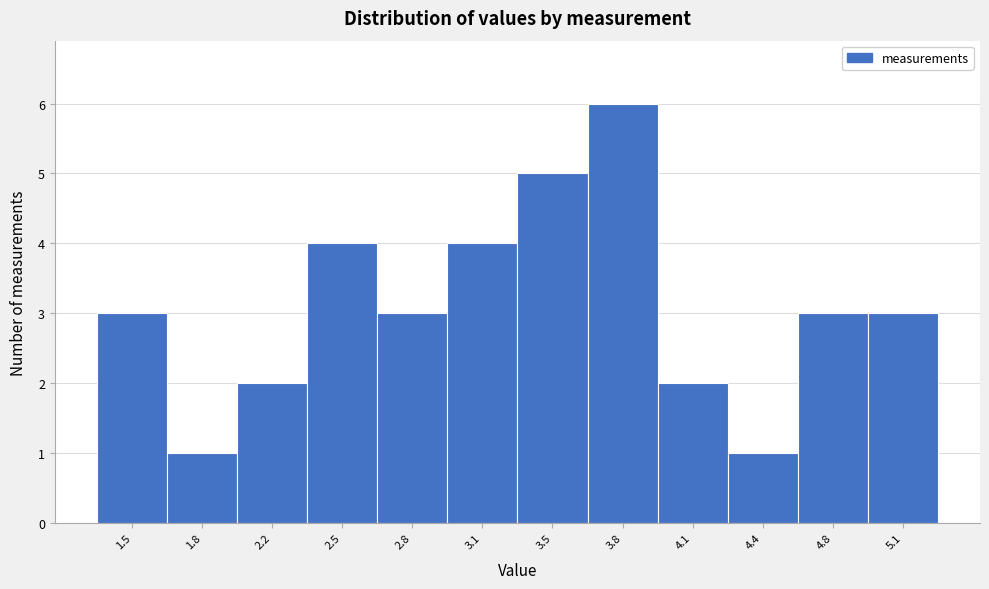

Reading right to left, what are all the values shown in this chart?

5.1=3	4.8=3	4.4=1	4.1=2	3.8=6	3.5=5	3.1=4	2.8=3	2.5=4	2.2=2	1.8=1	1.5=3